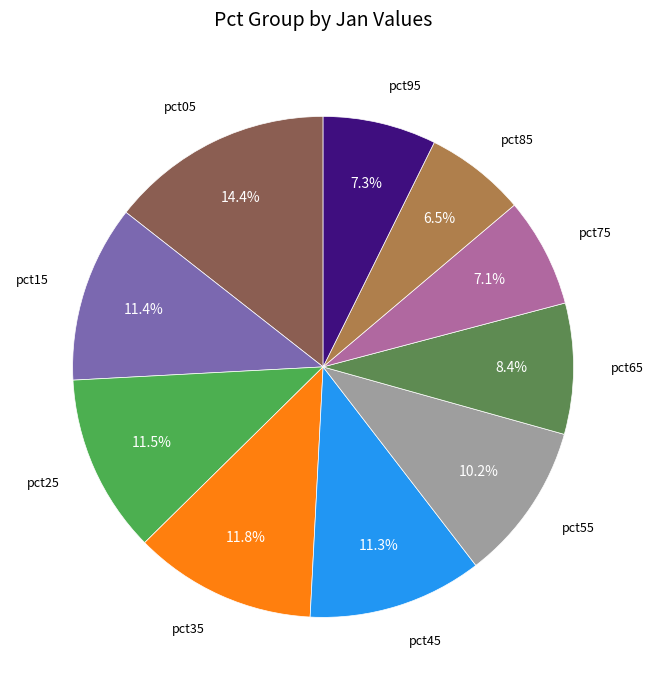

How many segments does this pie chart have?

10